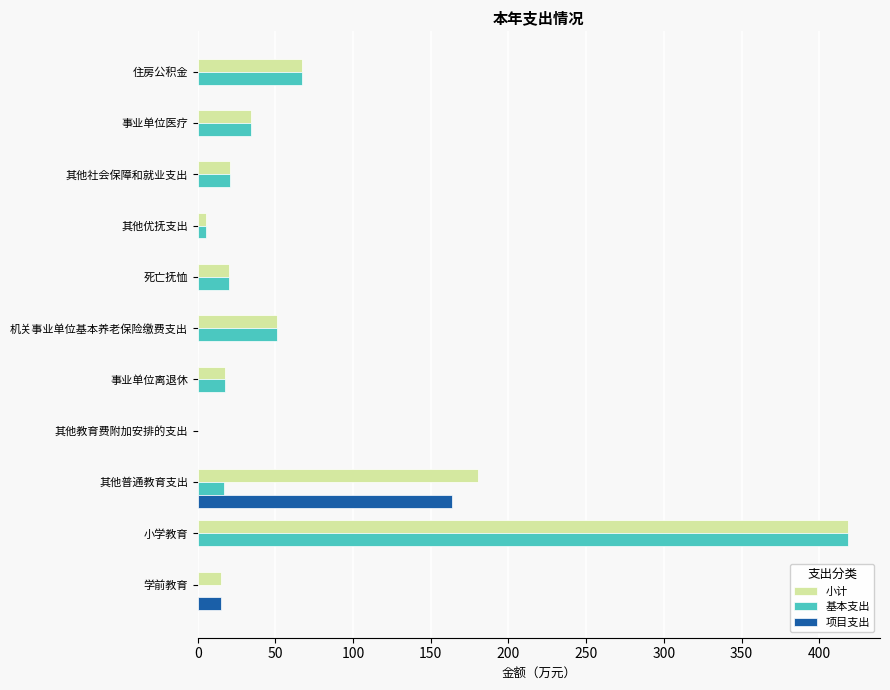

Which series changed the most between 其他普通教育支出 and 其他优抚支出?

小计